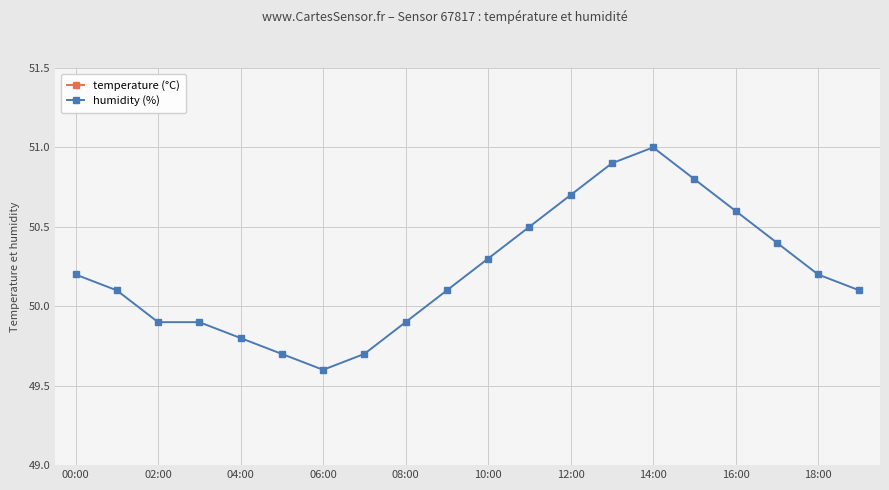

The value of humidity (%) at 04:00 is 49.8. True or false?

True